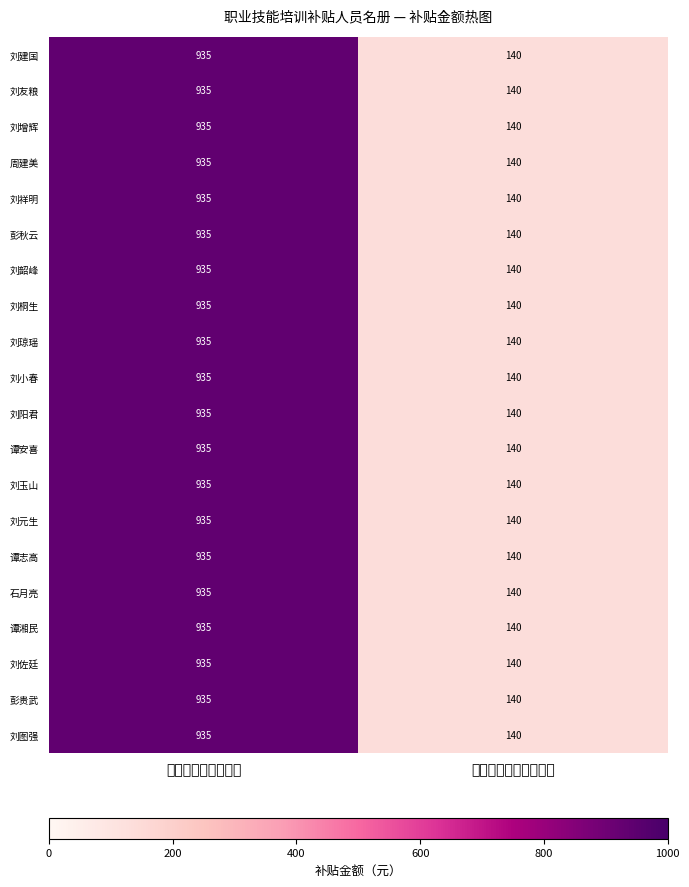

What is the smallest value displayed?

140